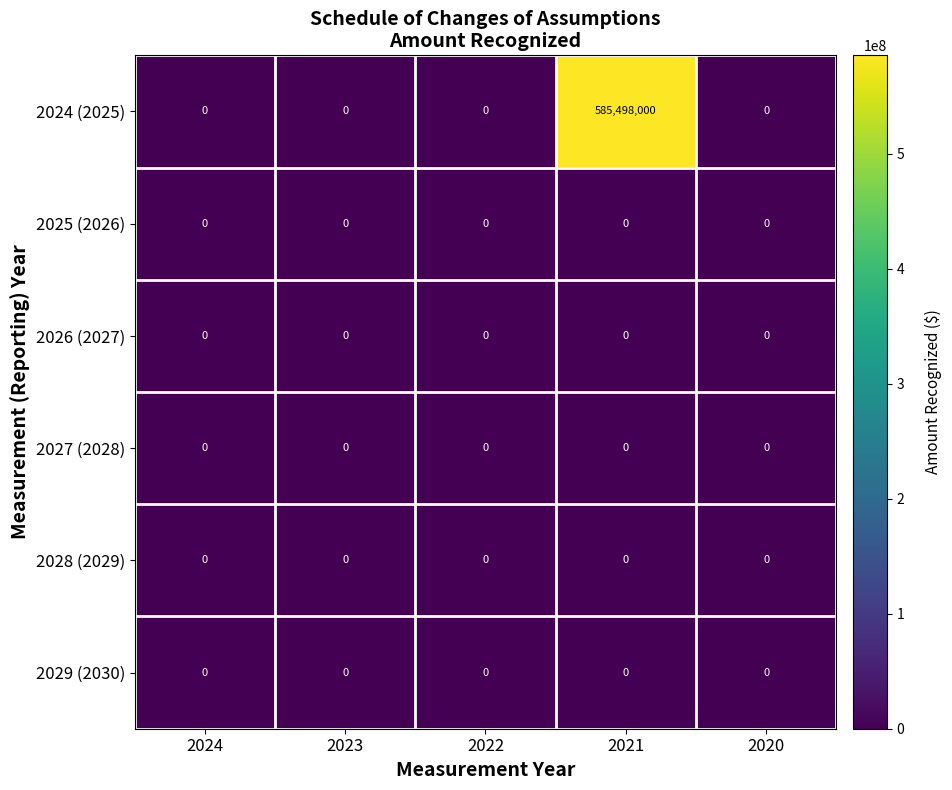

True or false: 2025 (2026) has a value of 0 at 2024.

True